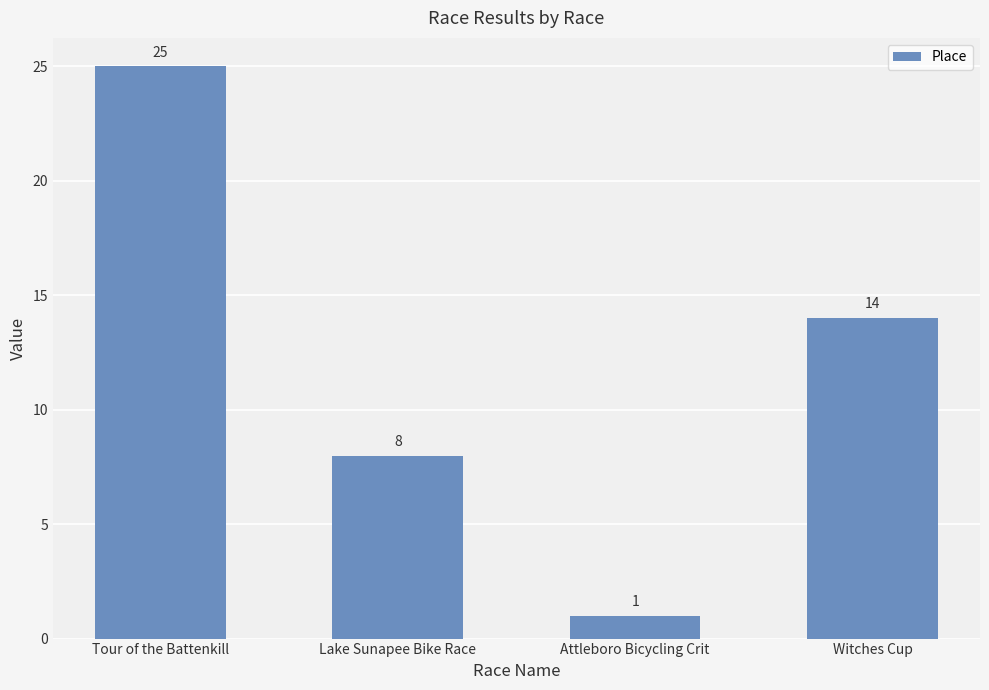

The chart shows a value of 25 at Witches Cup. True or false?

False